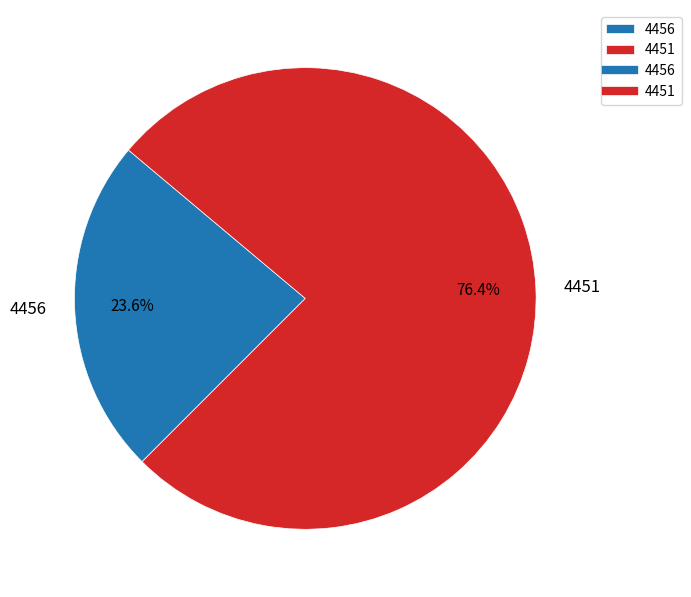

Approximately how many times larger is the value at 4456 compared to 4451?

0.3